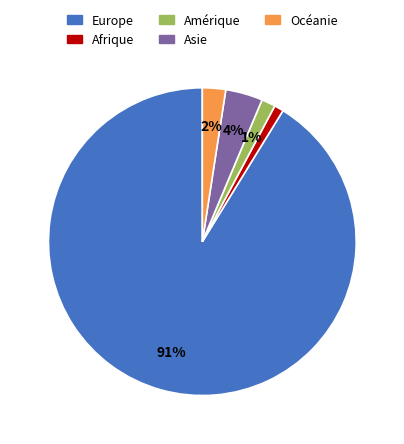

To the nearest percent, what percentage of the pie is Océanie?

2%